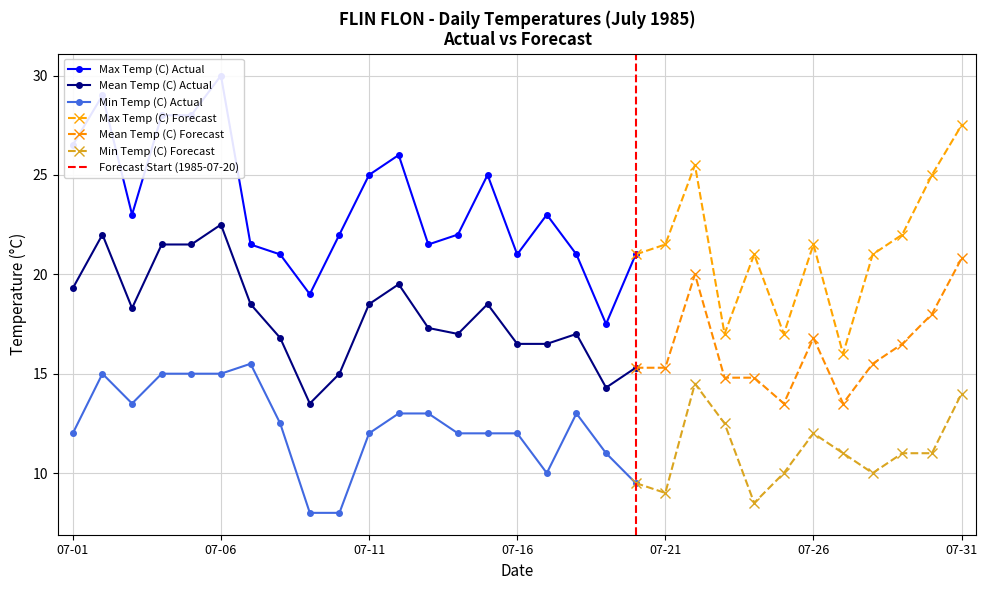

Reading right to left, list all the values displayed in this chart.

Max Temp (C): 1985-07-31=27.5	1985-07-30=25.0	1985-07-29=22.0	1985-07-28=21.0	1985-07-27=16.0	1985-07-26=21.5	1985-07-25=17.0	1985-07-24=21.0	1985-07-23=17.0	1985-07-22=25.5	1985-07-21=21.5	1985-07-20=21.0	1985-07-19=17.5	1985-07-18=21.0	1985-07-17=23.0	1985-07-16=21.0	1985-07-15=25.0	1985-07-14=22.0	1985-07-13=21.5	1985-07-12=26.0	1985-07-11=25.0	1985-07-10=22.0	1985-07-09=19.0	1985-07-08=21.0	1985-07-07=21.5	1985-07-06=30.0	1985-07-05=28.0	1985-07-04=28.0	1985-07-03=23.0	1985-07-02=29.0	1985-07-01=26.5
Mean Temp (C): 1985-07-31=20.8	1985-07-30=18.0	1985-07-29=16.5	1985-07-28=15.5	1985-07-27=13.5	1985-07-26=16.8	1985-07-25=13.5	1985-07-24=14.8	1985-07-23=14.8	1985-07-22=20.0	1985-07-21=15.3	1985-07-20=15.3	1985-07-19=14.3	1985-07-18=17.0	1985-07-17=16.5	1985-07-16=16.5	1985-07-15=18.5	1985-07-14=17.0	1985-07-13=17.3	1985-07-12=19.5	1985-07-11=18.5	1985-07-10=15.0	1985-07-09=13.5	1985-07-08=16.8	1985-07-07=18.5	1985-07-06=22.5	1985-07-05=21.5	1985-07-04=21.5	1985-07-03=18.3	1985-07-02=22.0	1985-07-01=19.3
Min Temp (C): 1985-07-31=14.0	1985-07-30=11.0	1985-07-29=11.0	1985-07-28=10.0	1985-07-27=11.0	1985-07-26=12.0	1985-07-25=10.0	1985-07-24=8.5	1985-07-23=12.5	1985-07-22=14.5	1985-07-21=9.0	1985-07-20=9.5	1985-07-19=11.0	1985-07-18=13.0	1985-07-17=10.0	1985-07-16=12.0	1985-07-15=12.0	1985-07-14=12.0	1985-07-13=13.0	1985-07-12=13.0	1985-07-11=12.0	1985-07-10=8.0	1985-07-09=8.0	1985-07-08=12.5	1985-07-07=15.5	1985-07-06=15.0	1985-07-05=15.0	1985-07-04=15.0	1985-07-03=13.5	1985-07-02=15.0	1985-07-01=12.0